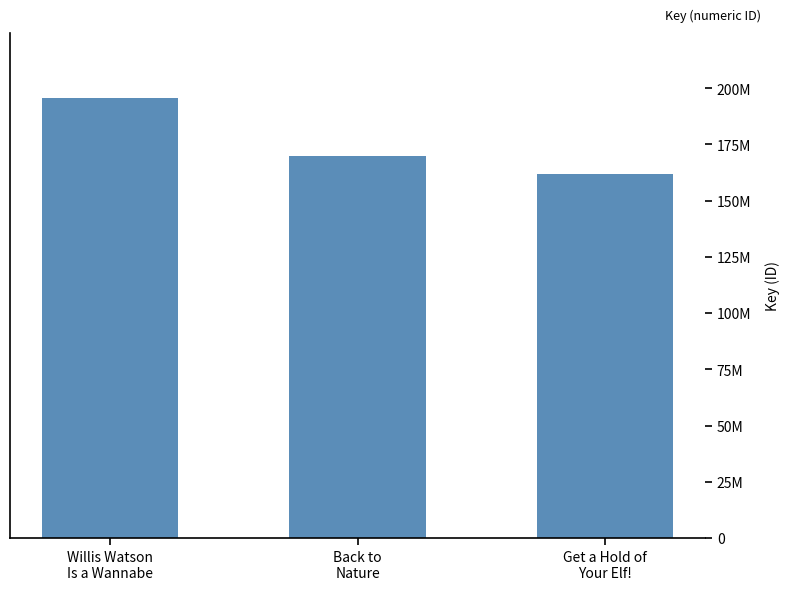

Which label corresponds to the largest value in the chart?

Willis Watson
Is a Wannabe